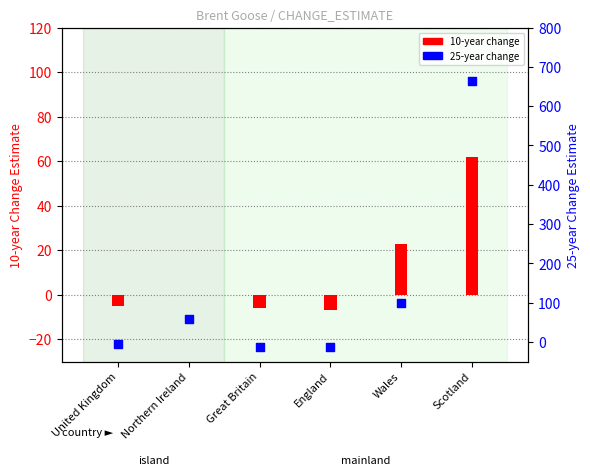

Is the value of 10-year at England greater than the value of 25-year at Northern Ireland?

No